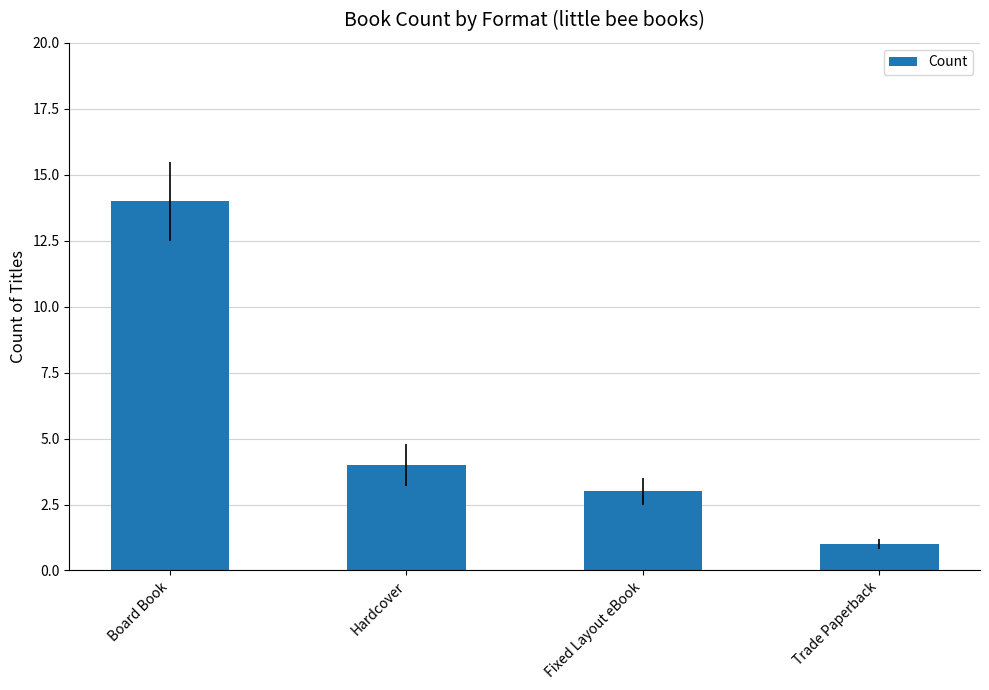

List the labels in order of value, smallest first.

Trade Paperback, Fixed Layout eBook, Hardcover, Board Book